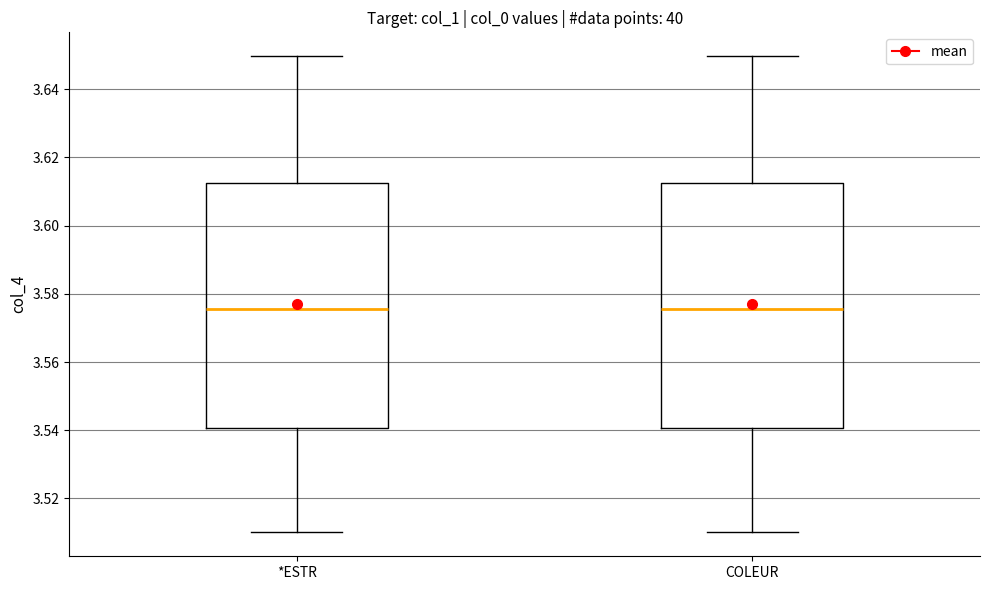

Where does the upper whisker of the box for COLEUR end on the y-axis? The values are not printed on the chart, so give them approximately, as read against the axis.

3.650